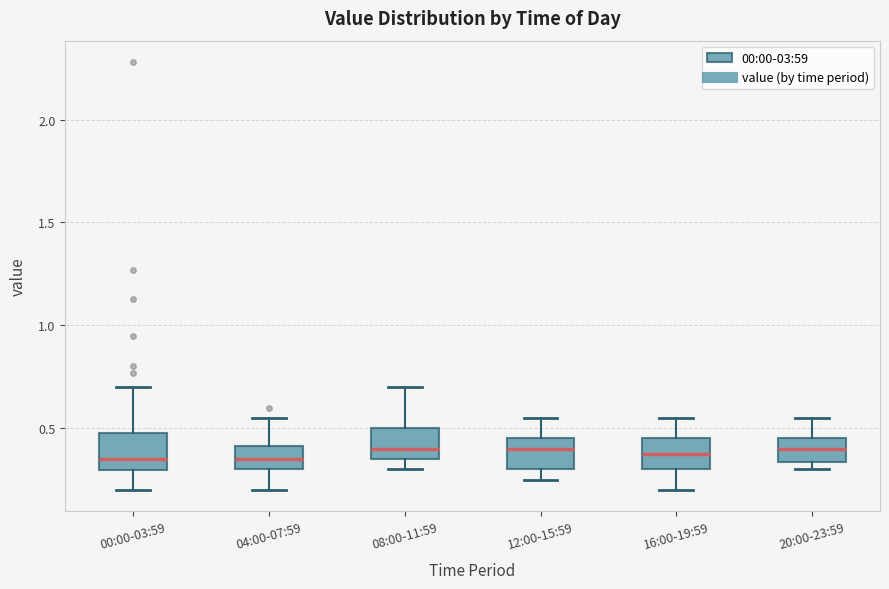

Where does the lower whisker of the box for 16:00-19:59 end on the y-axis? The values are not printed on the chart, so give them approximately, as read against the axis.

0.20